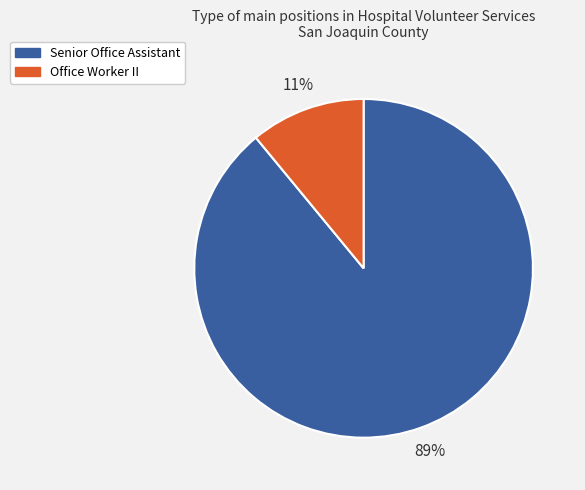

Is it true that Office Worker II is 11% of the pie?

True